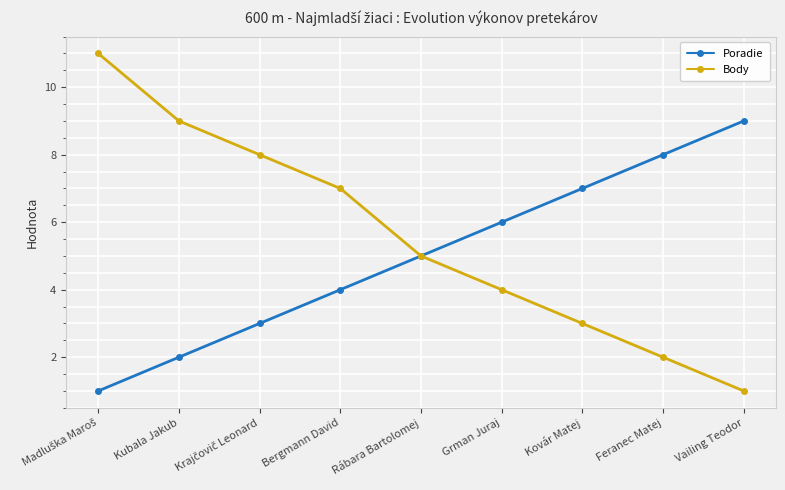

Count the number of data series in this chart.

2